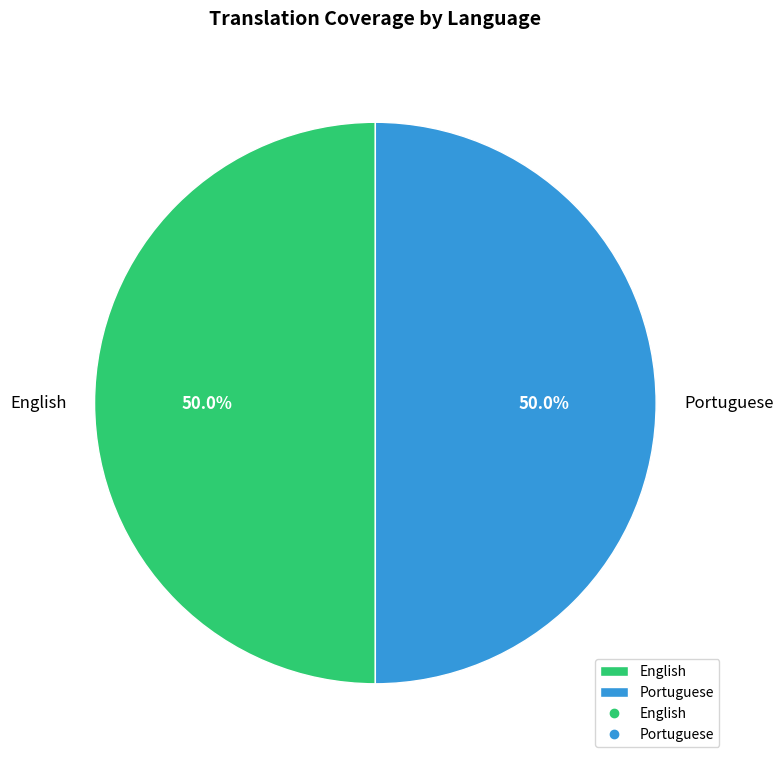

What portion of the pie excludes Portuguese?

50.0%